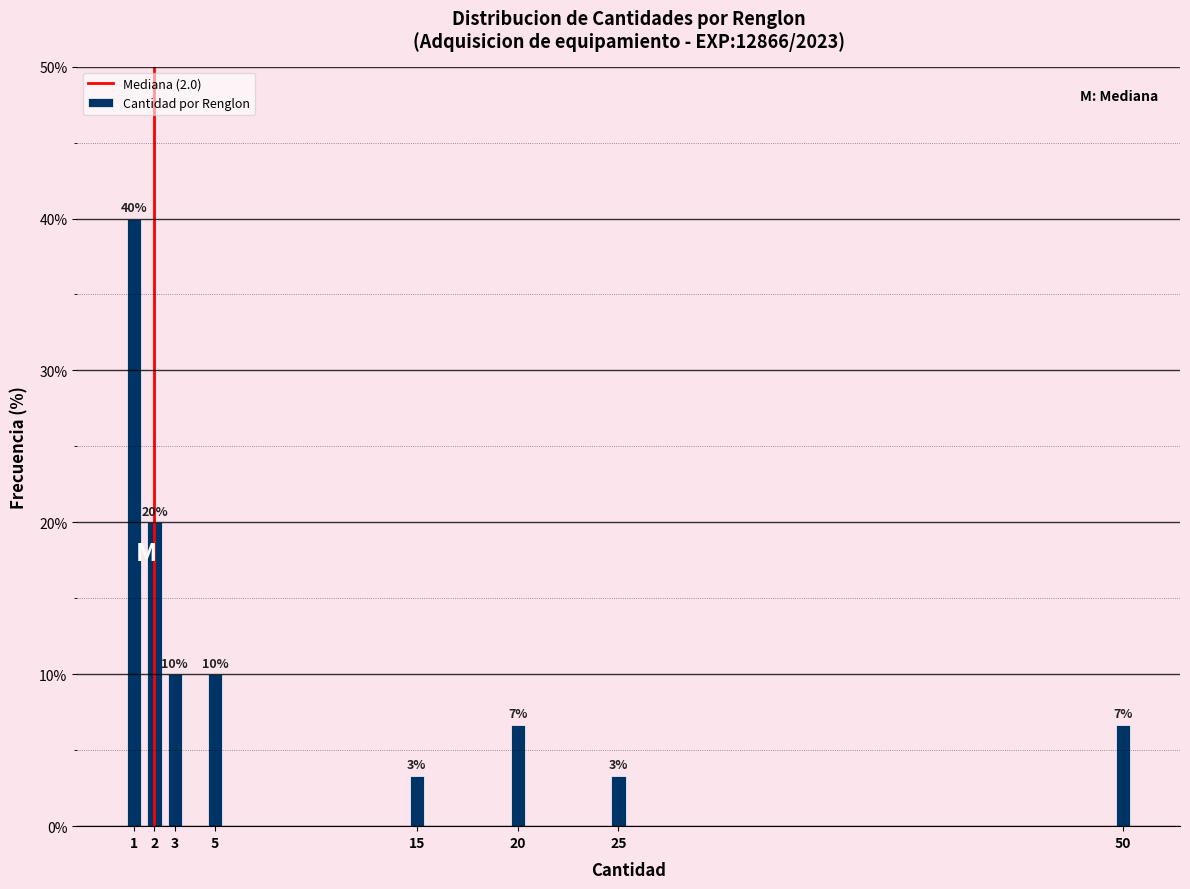

What is the value of the 2nd bar from the left?

20.0